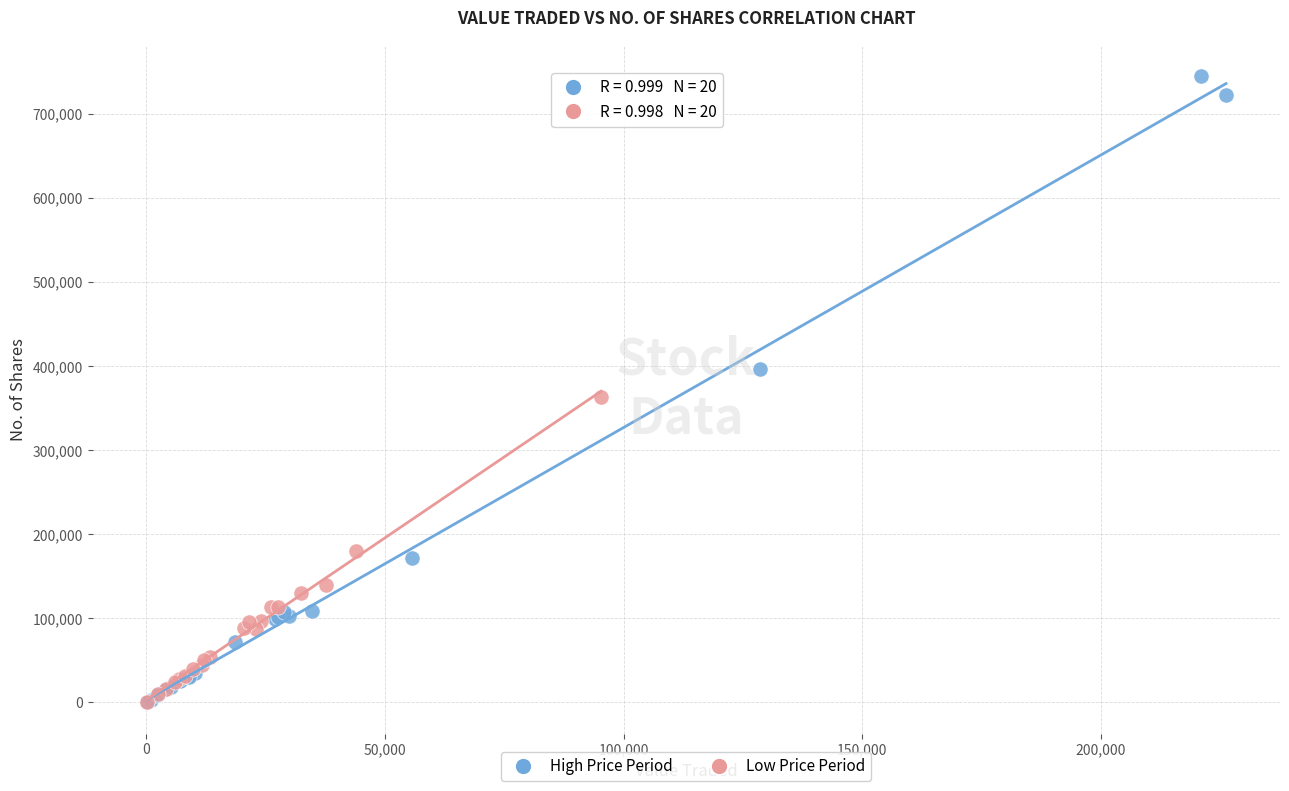

Which series has the largest Y range (max minus min)?

High Price Period